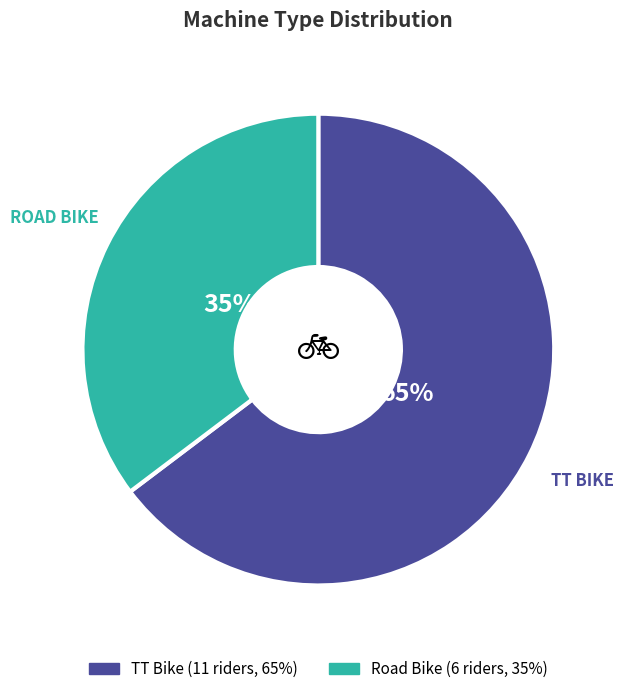

Which category accounts for the majority?

TT Bike